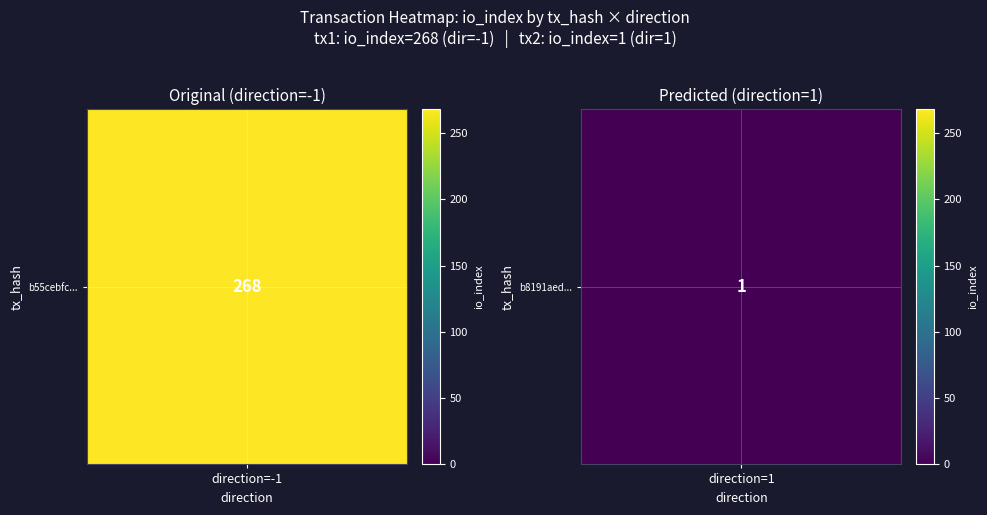

True or false: b55cebfcefa090ac79af20e2cfb8b8c0e07fd51 has a value of -1 at direction.

True